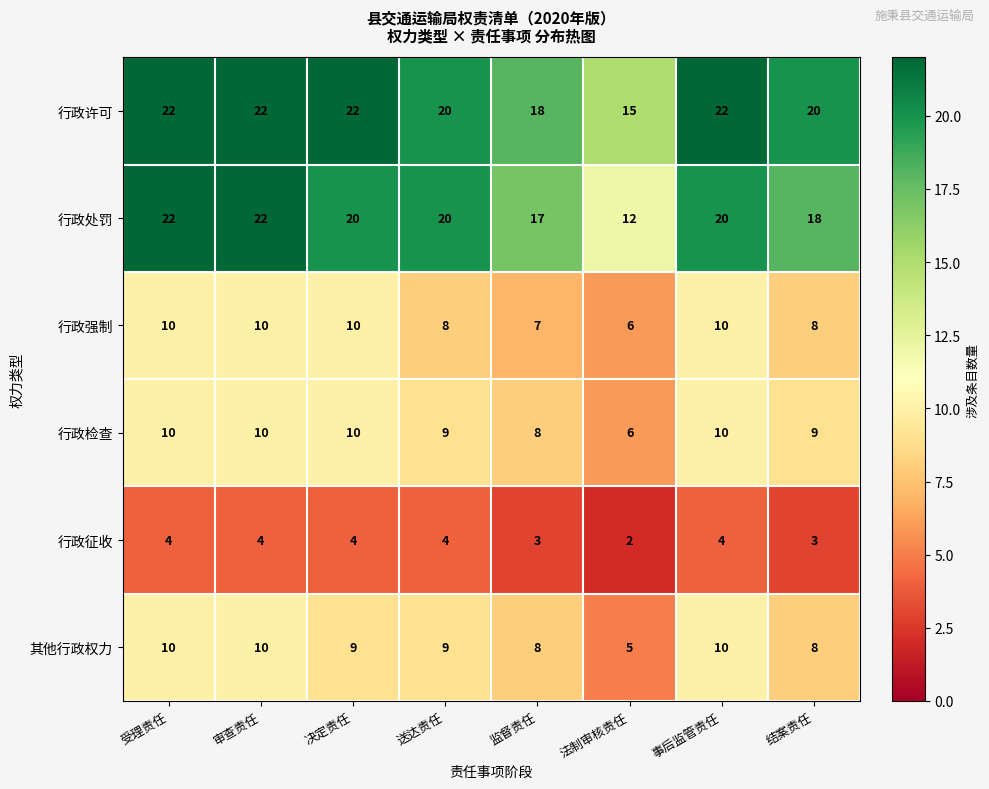

True or false: 行政处罚 has a value of 22 at 审查责任.

True